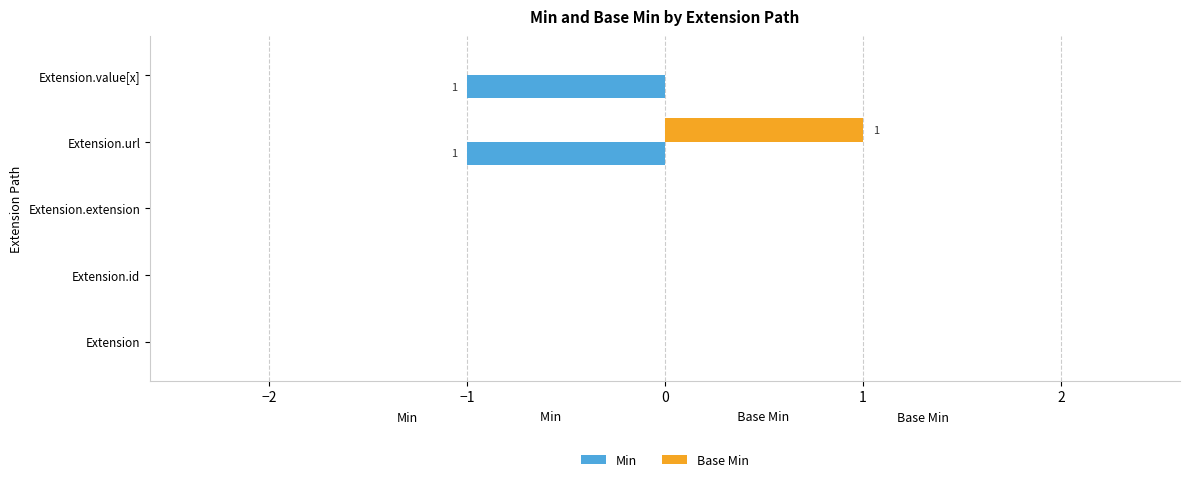

Is the value of Min at Extension.value[x] greater than the value of Base Min at Extension?

No